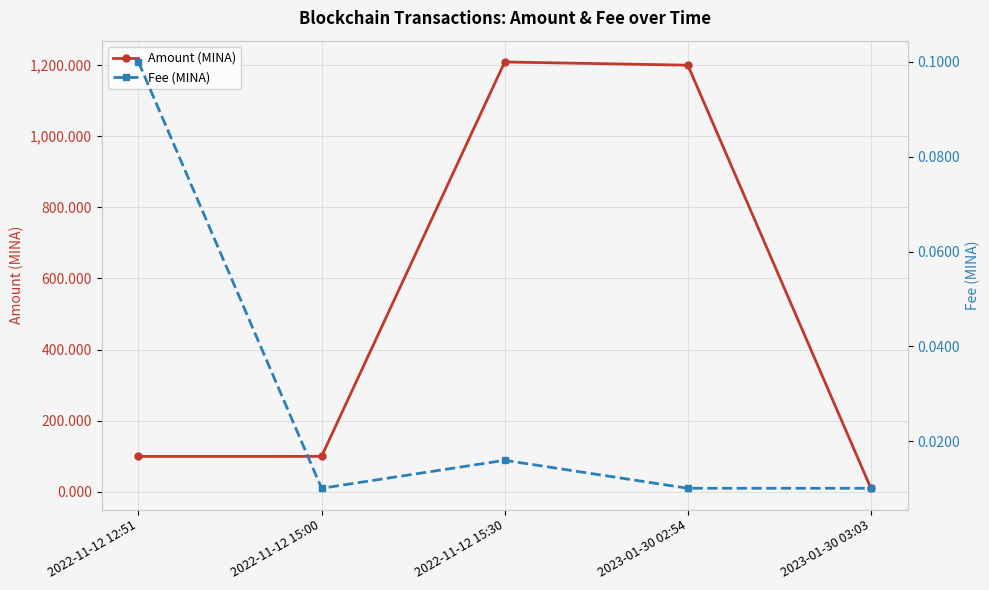

True or false: Amount (MINA) and Fee (MINA) cross at least once.

False